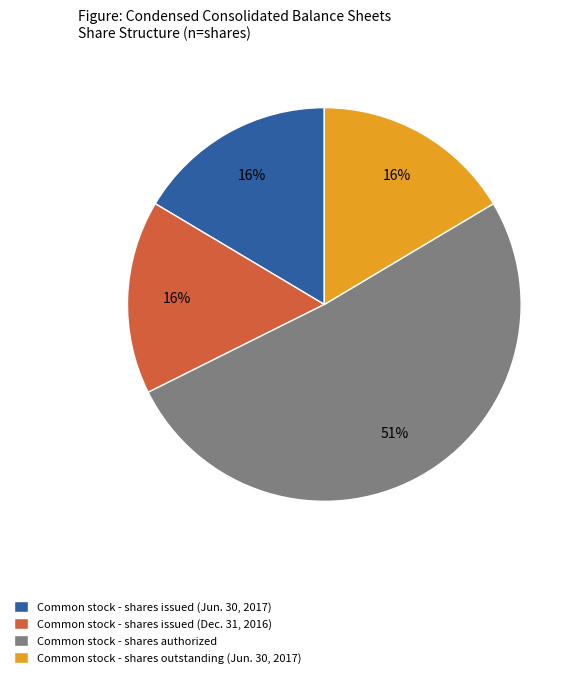

Count the number of slices in the pie.

4